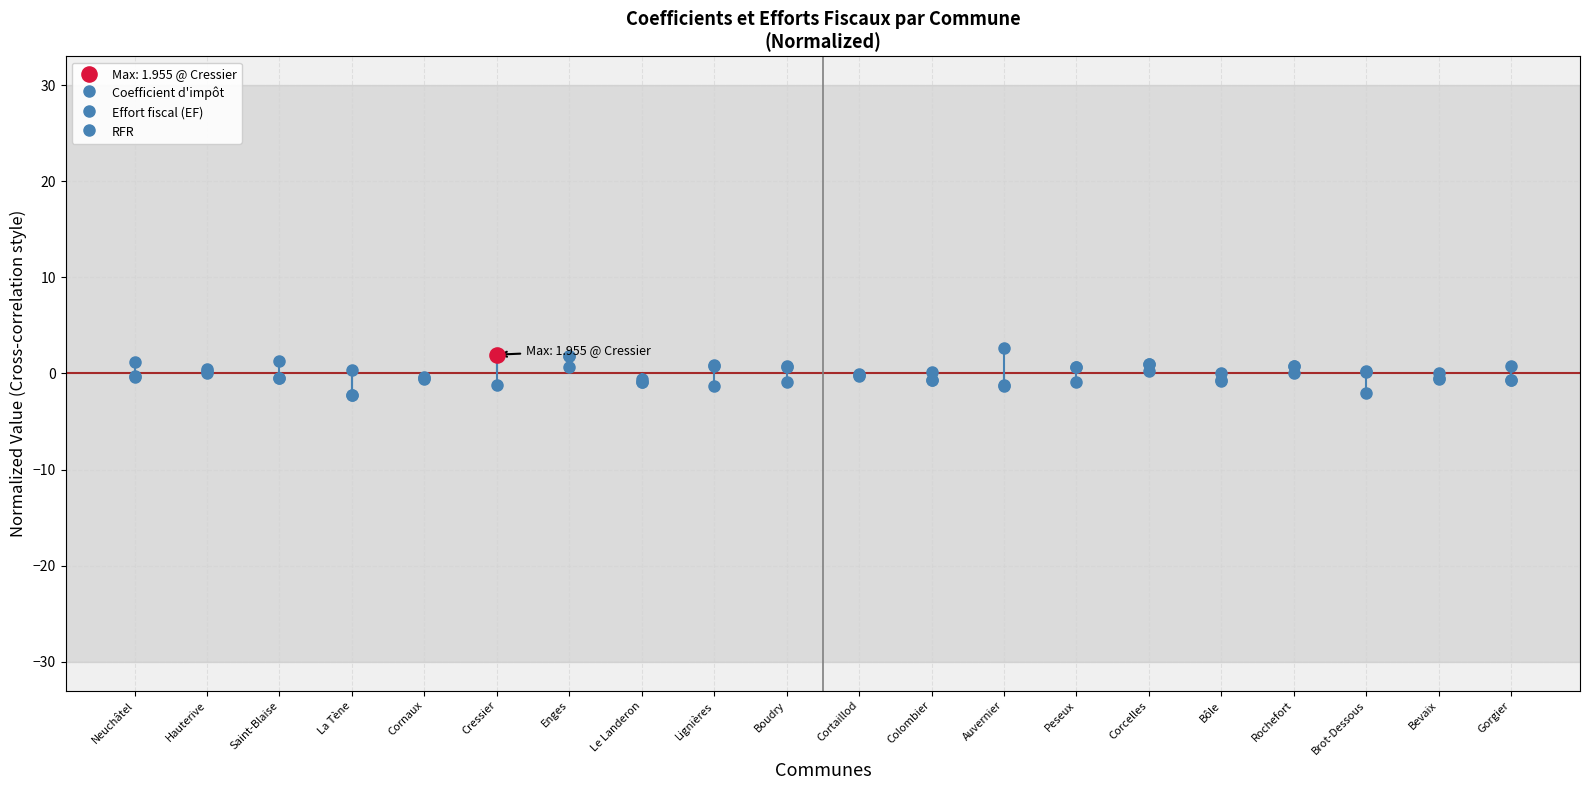

Which series has the largest total across all categories?

Effort fiscal (EF)